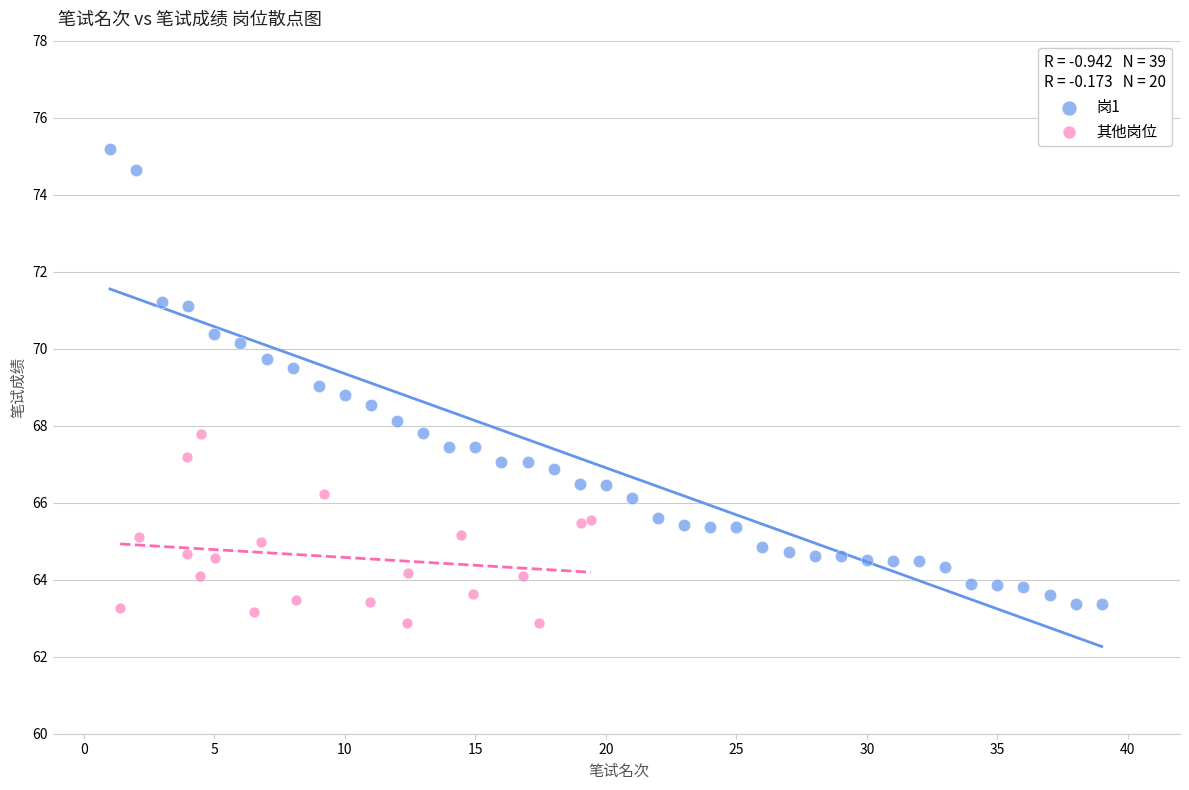

Which series has the largest Y range (max minus min)?

岗1